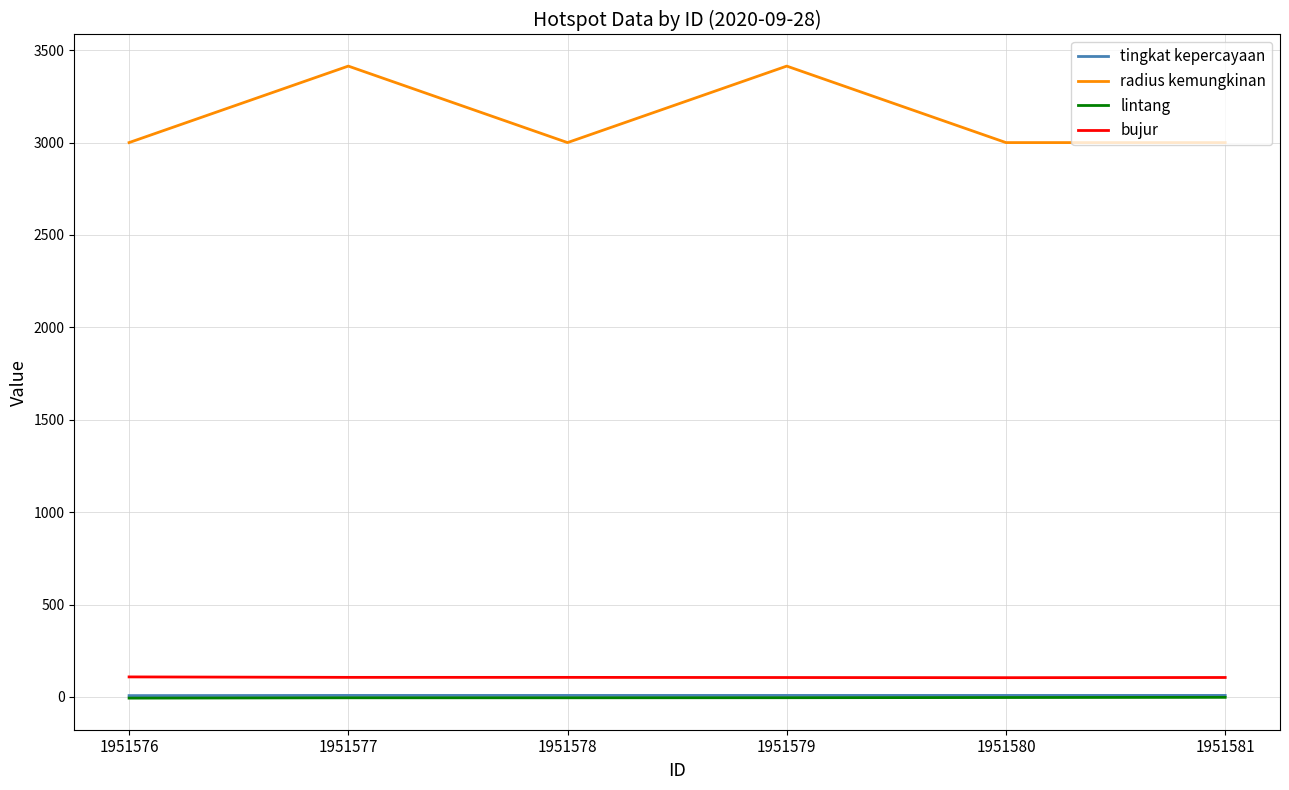

What is the difference between the second highest and minimum values in the radius kemungkinan series?

414.0